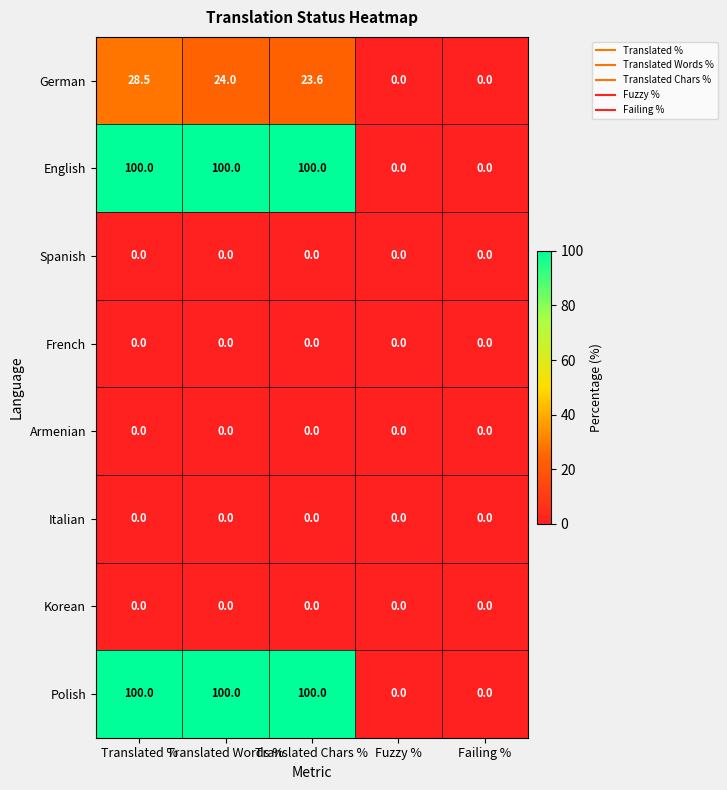

What is the highest value of the German series?

28.5